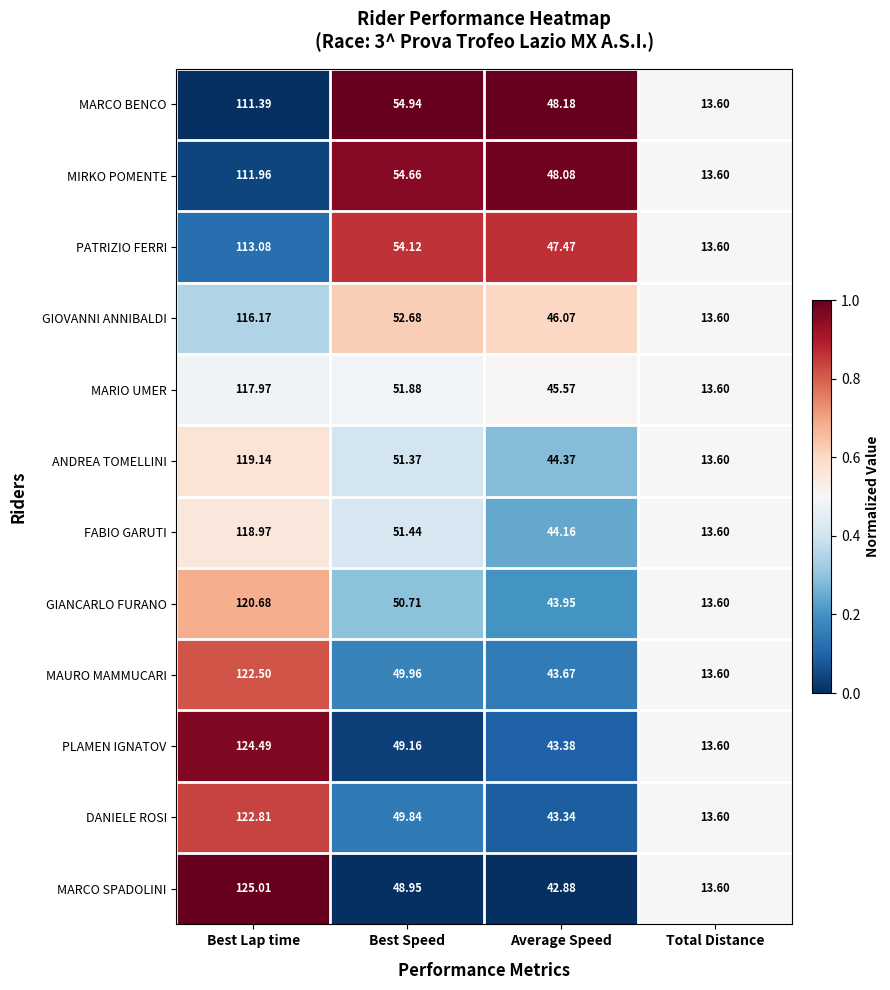

Between Average Speed and Total Distance, which series saw the biggest shift?

MARCO BENCO